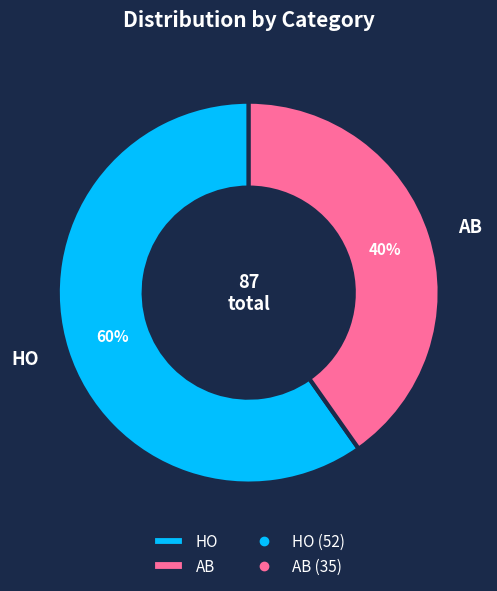

Is the sum of AB and HO greater than half?

Yes